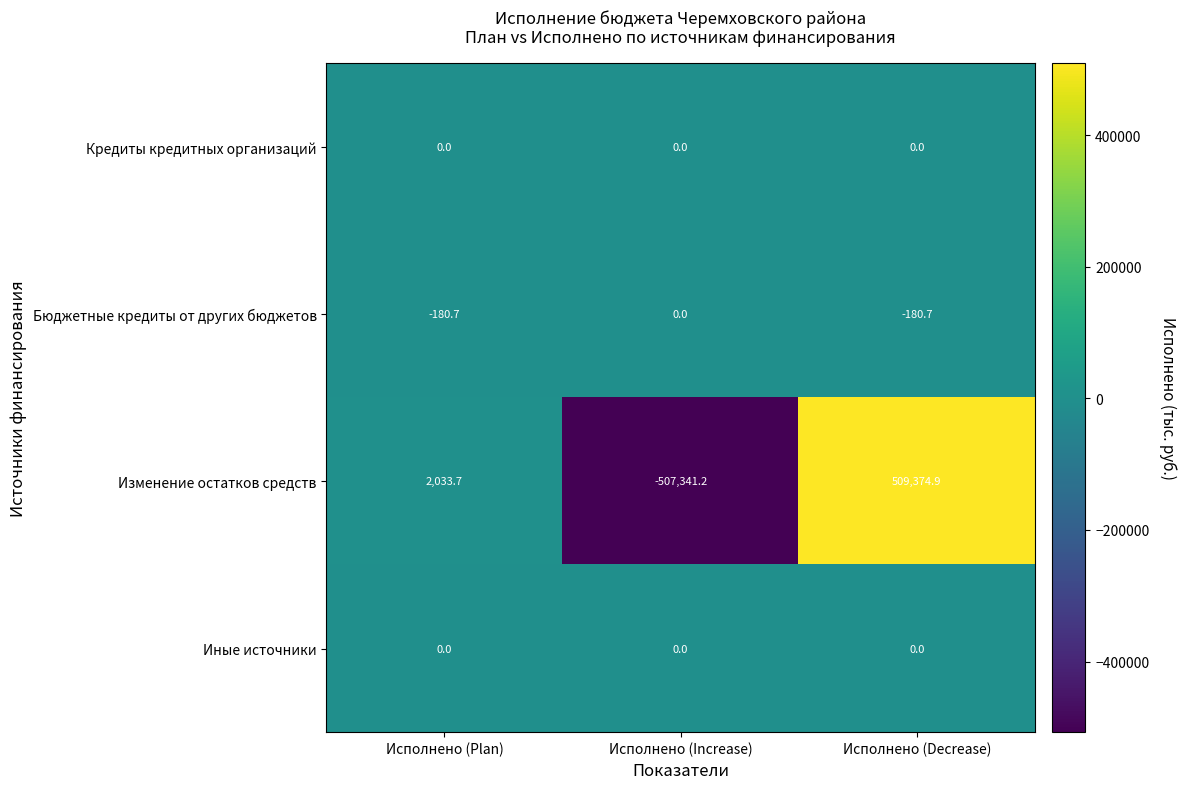

What is the sum of all Изменение остатков средств values?

4067.4